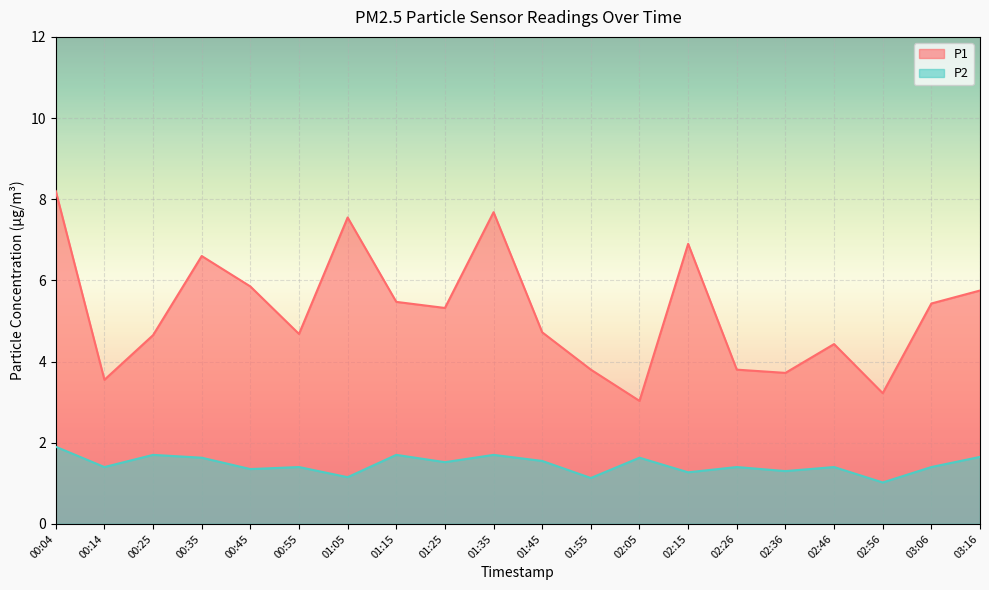

At which label does P1 first exceed 5?

00:04